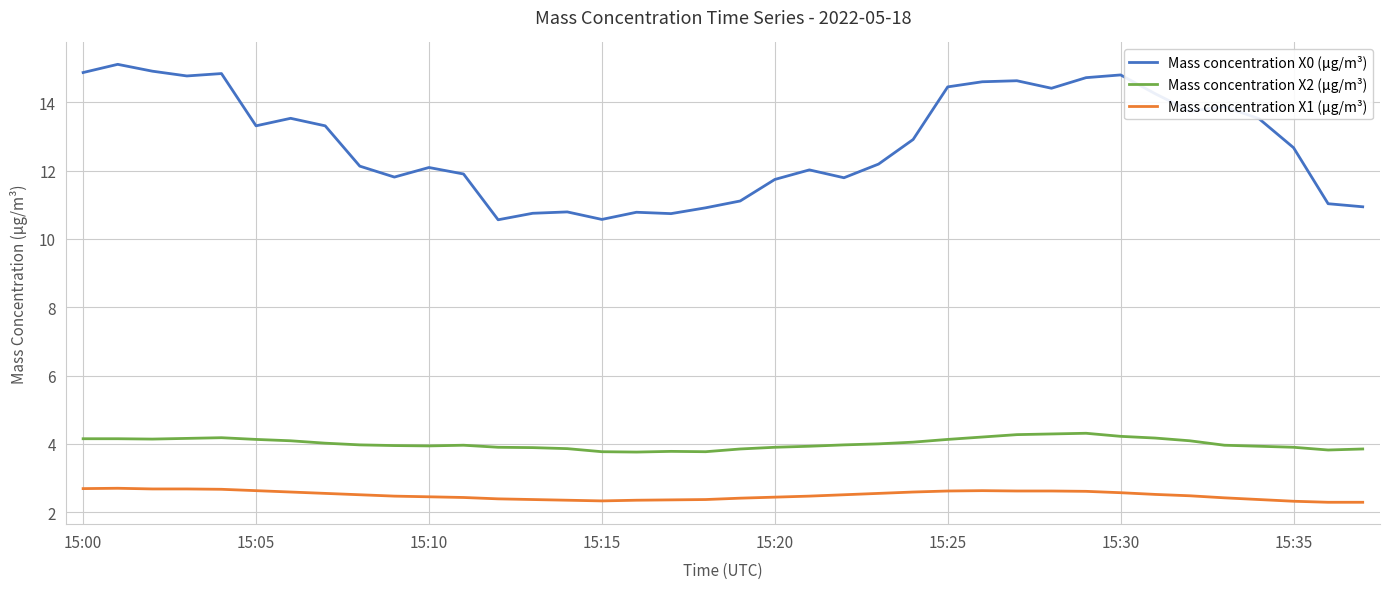

True or false: Mass concentration X0 (μg/m³) and Mass concentration X1 (μg/m³) intersect in this chart.

False